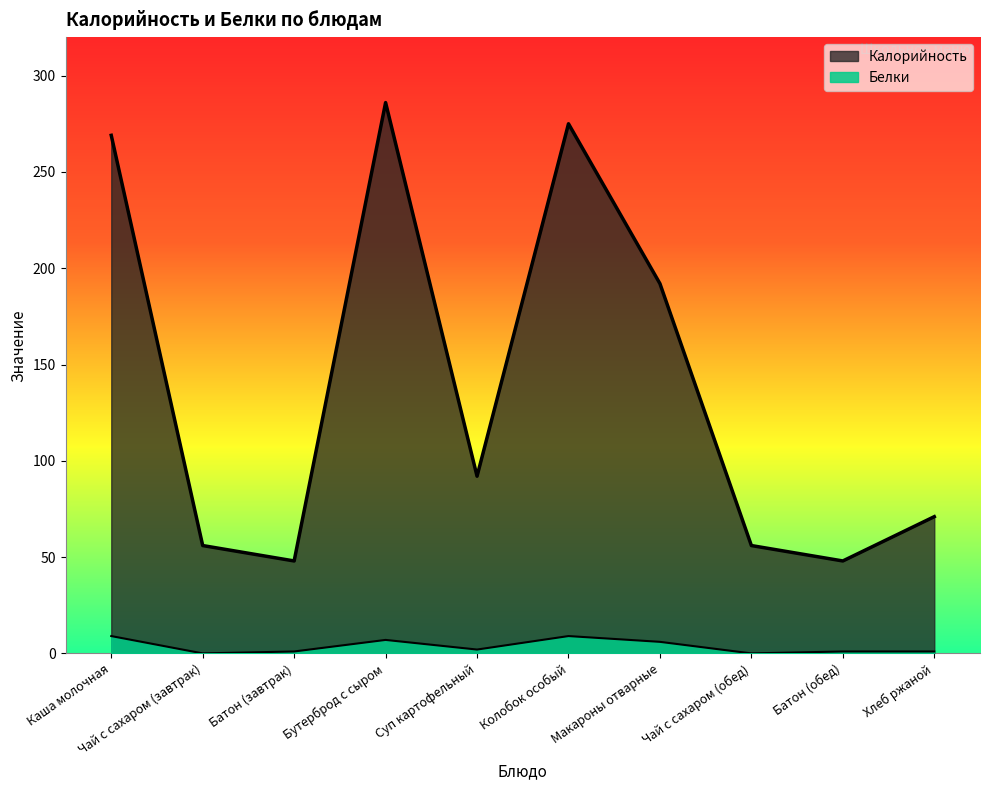

How many lines are shown in the chart?

2